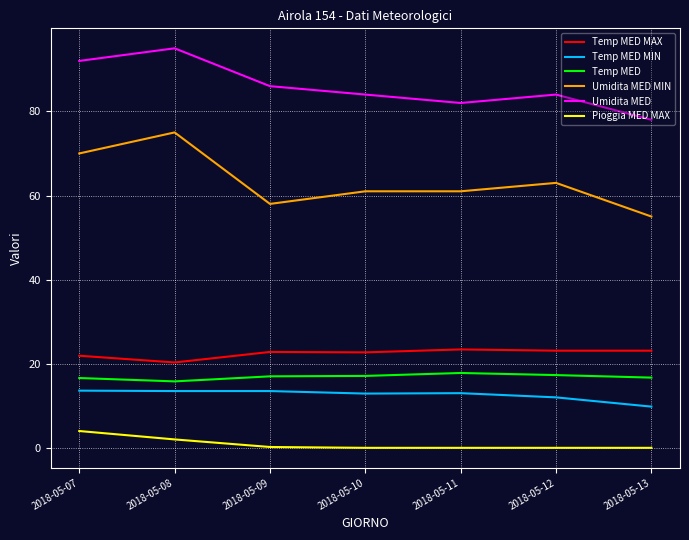

Which series has the widest spread of values?

Umidita MED MIN